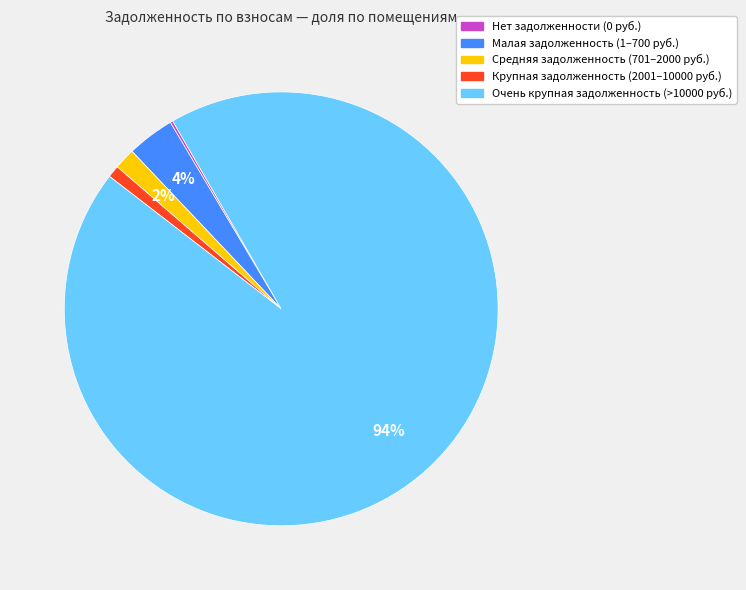

To the nearest percent, what is the average slice percentage?

20%